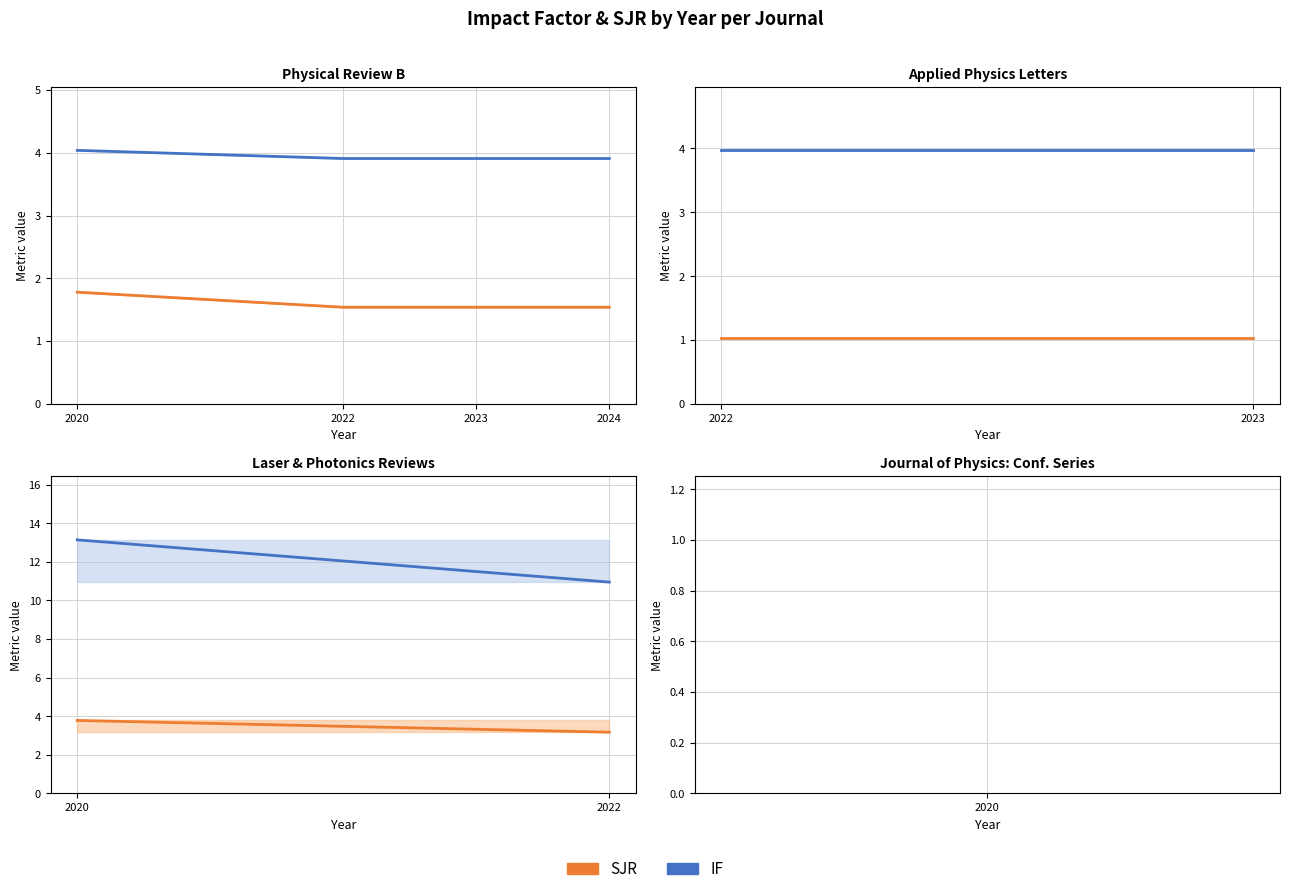

How many lines are shown in the chart?

2